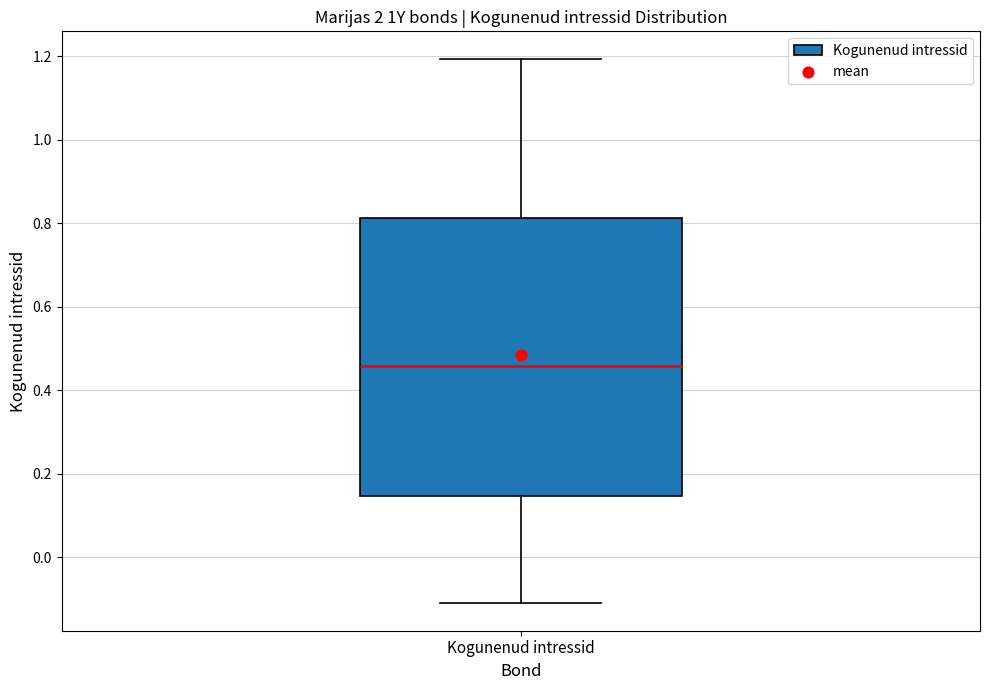

Where does the lower whisker of the box for Kogunenud intressid end on the y-axis? The values are not printed on the chart, so give them approximately, as read against the axis.

-0.12